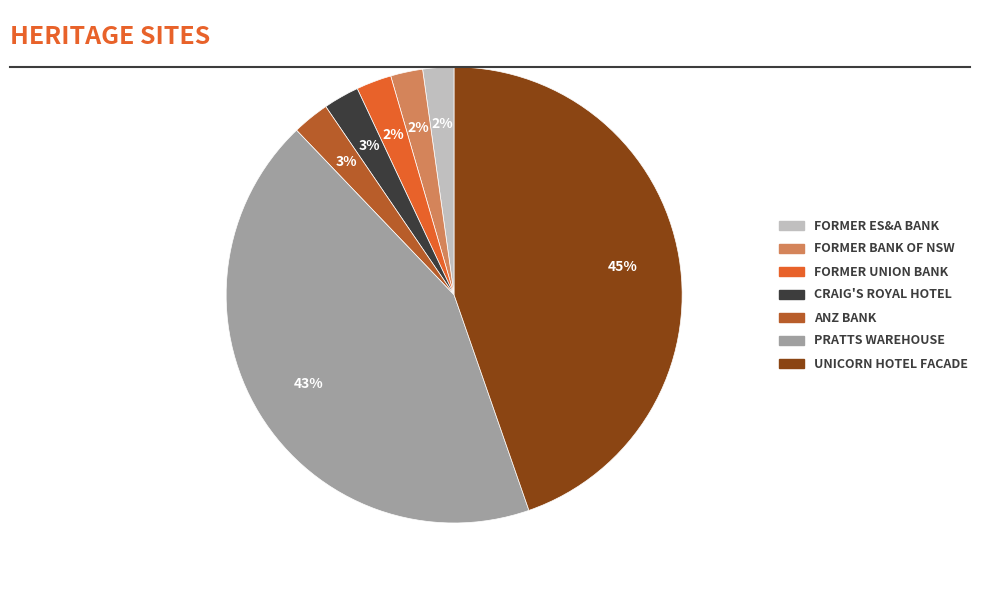

To the nearest percent, what is the average slice percentage?

14%